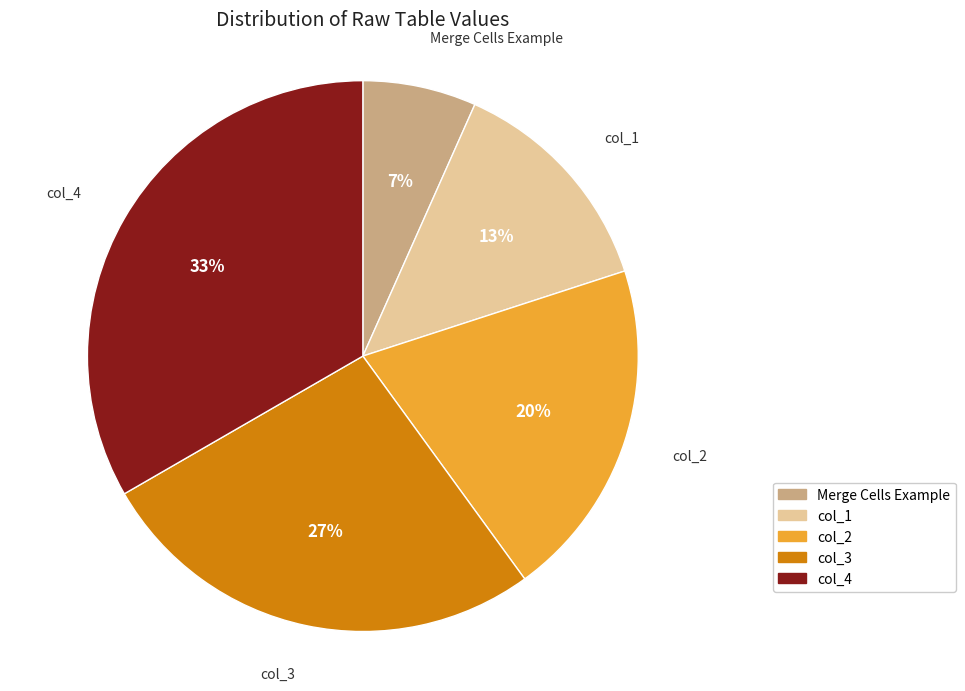

To the nearest percent, what is the difference between the col_3 and Merge Cells Example slice percentages?

20%